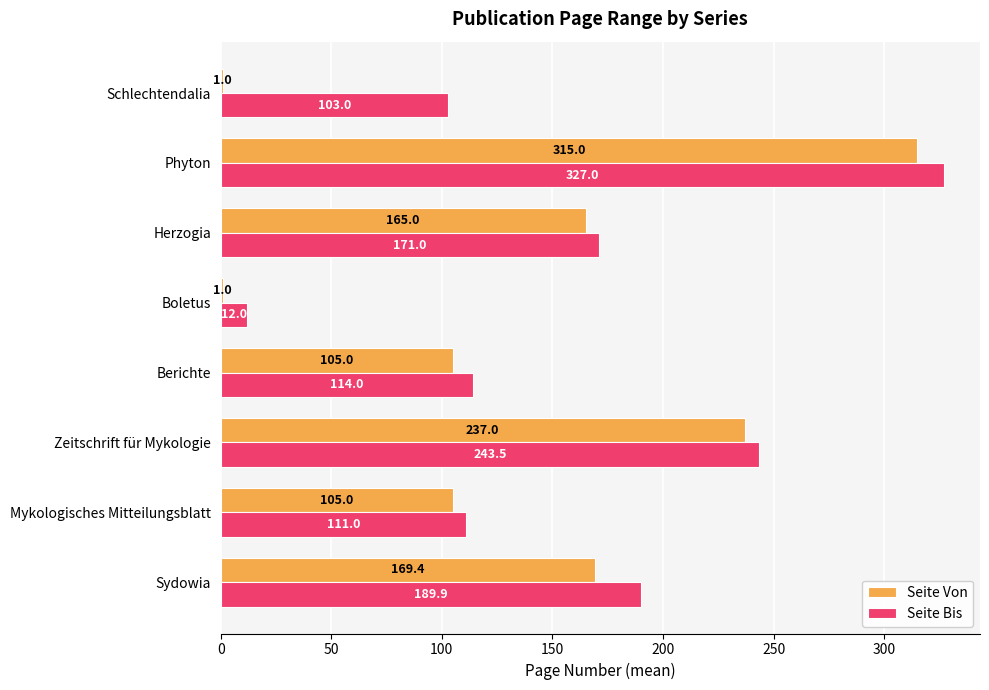

What is the greatest value displayed?

327.0